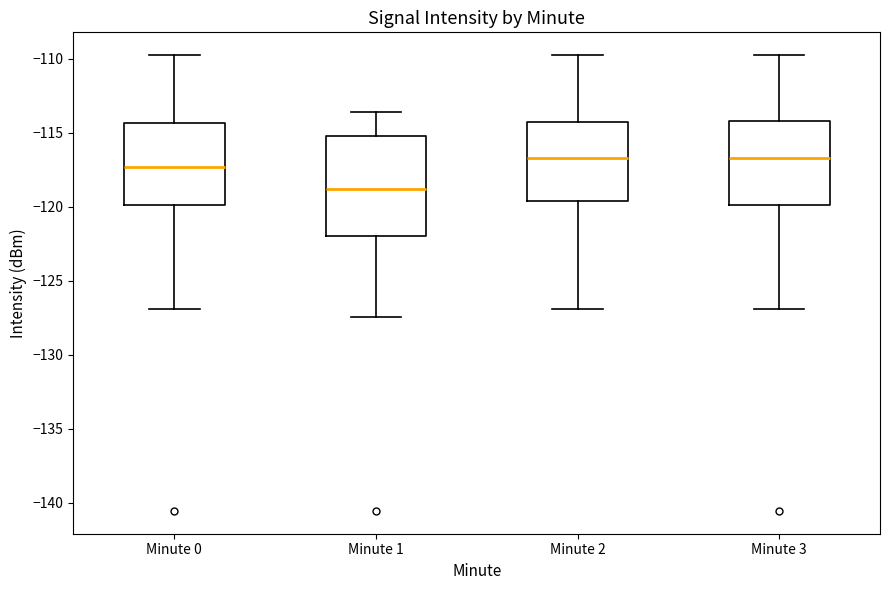

Which box's median line is the lowest?

Minute 1